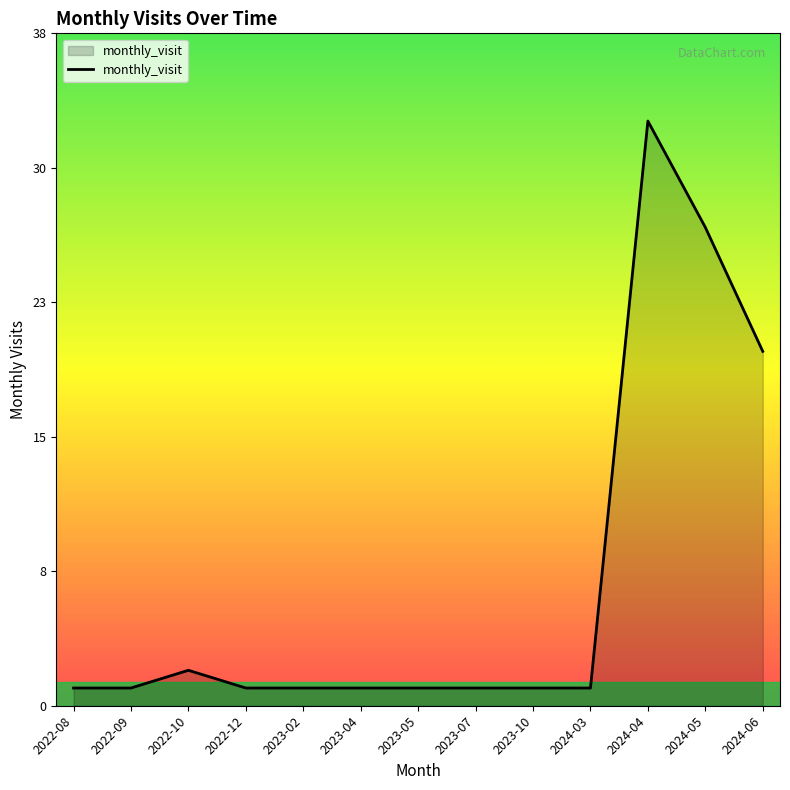

Where is the first local maximum?

2022-10